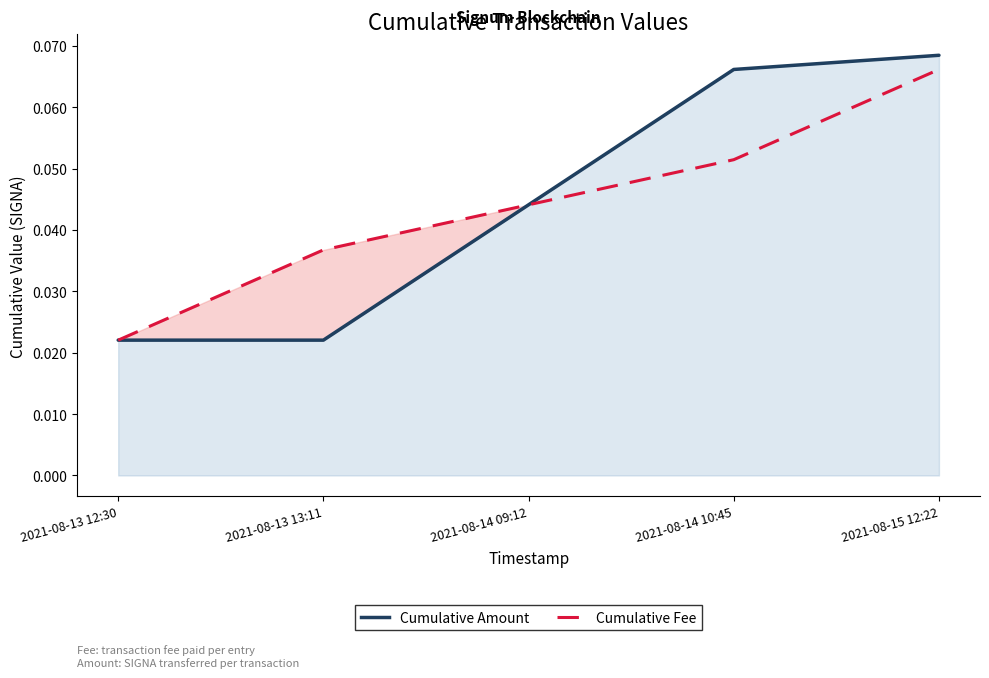

Rank the series at 2021-08-13 12:30 from lowest to highest value.

Cumulative Amount, Cumulative Fee